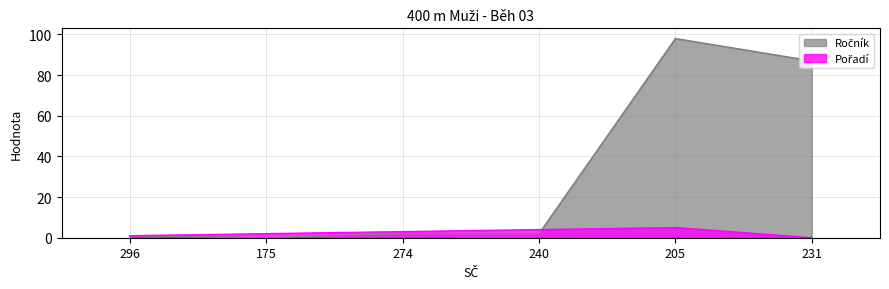

Rank the categories by Ročník value from lowest to highest.

175, 296, 274, 240, 231, 205